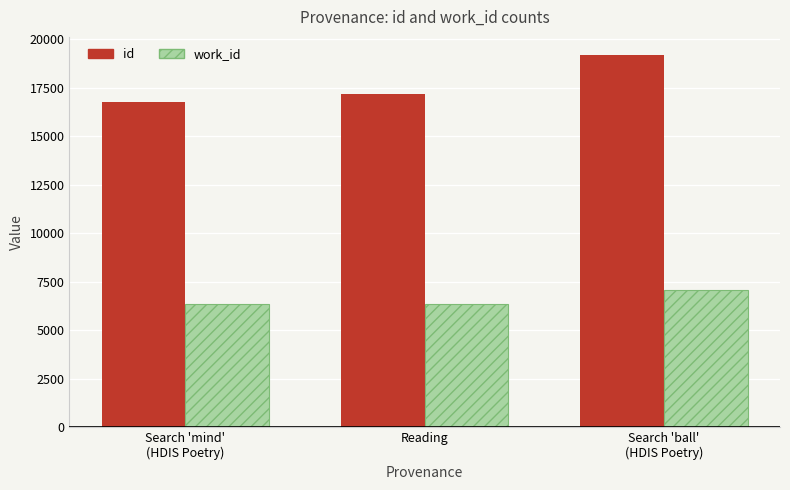

Rank the series at Search 'ball'
(HDIS Poetry) from highest to lowest value.

id, work_id